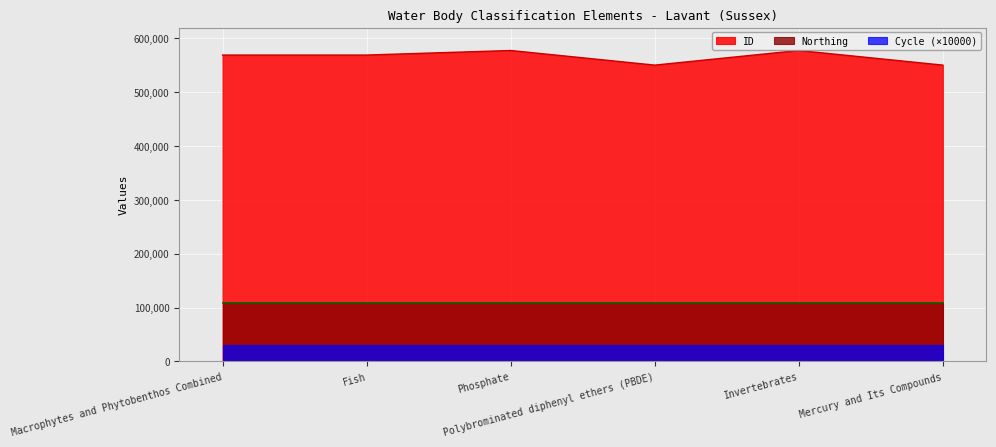

At which label does ID first exceed 568946?

Phosphate